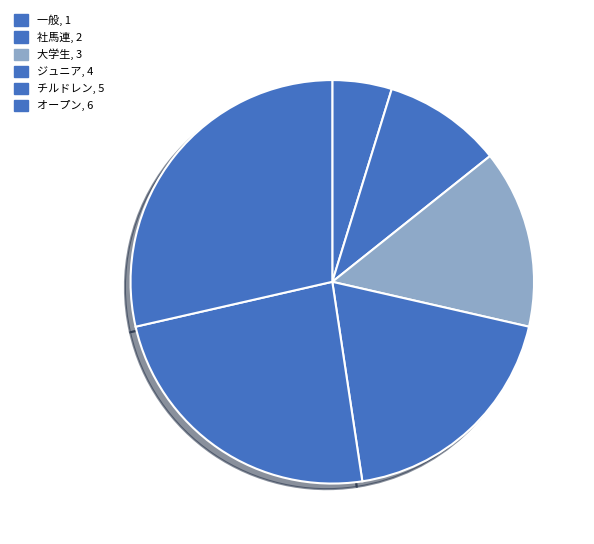

How many slices are in this pie chart?

6